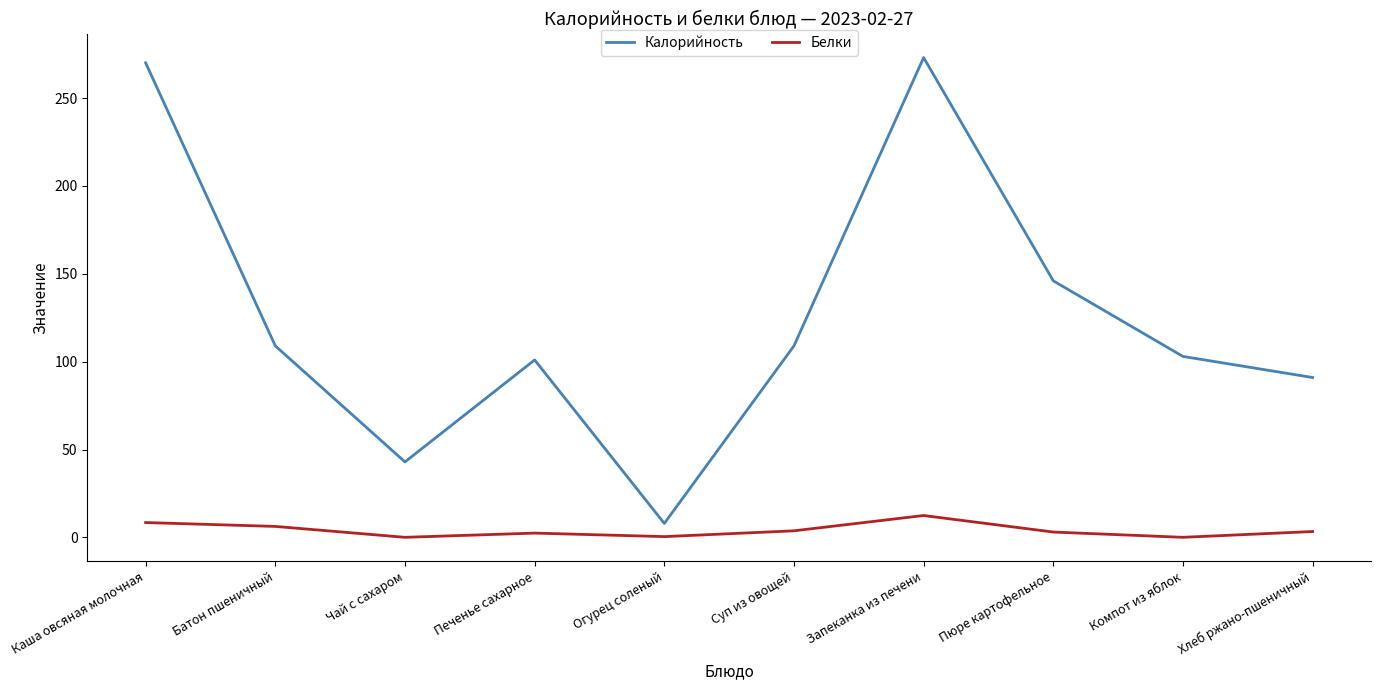

What is the maximum value for Белки?

12.5